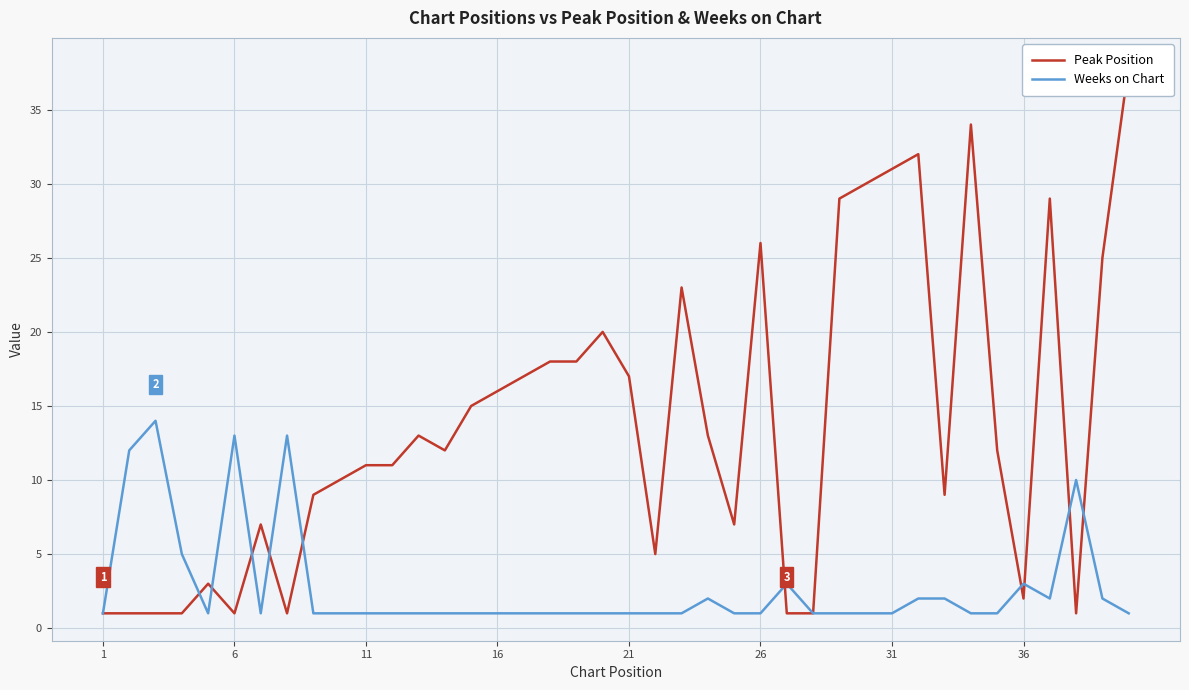

True or false: Weeks on Chart has a value of 0 at 21.

False